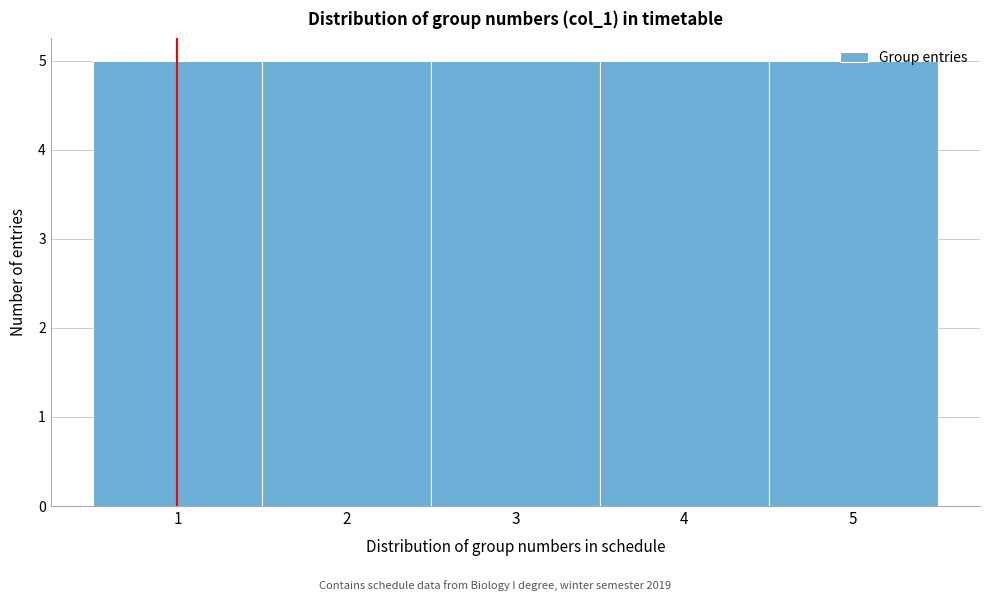

Reading left to right, transcribe this chart: for each bar, give the range it covers on the x-axis and its height. The values are not printed on the chart, so give them approximately, as read against the axis.

0.5 to 1.5: 5
1.5 to 2.5: 5
2.5 to 3.5: 5
3.5 to 4.5: 5
4.5 to 5.5: 5